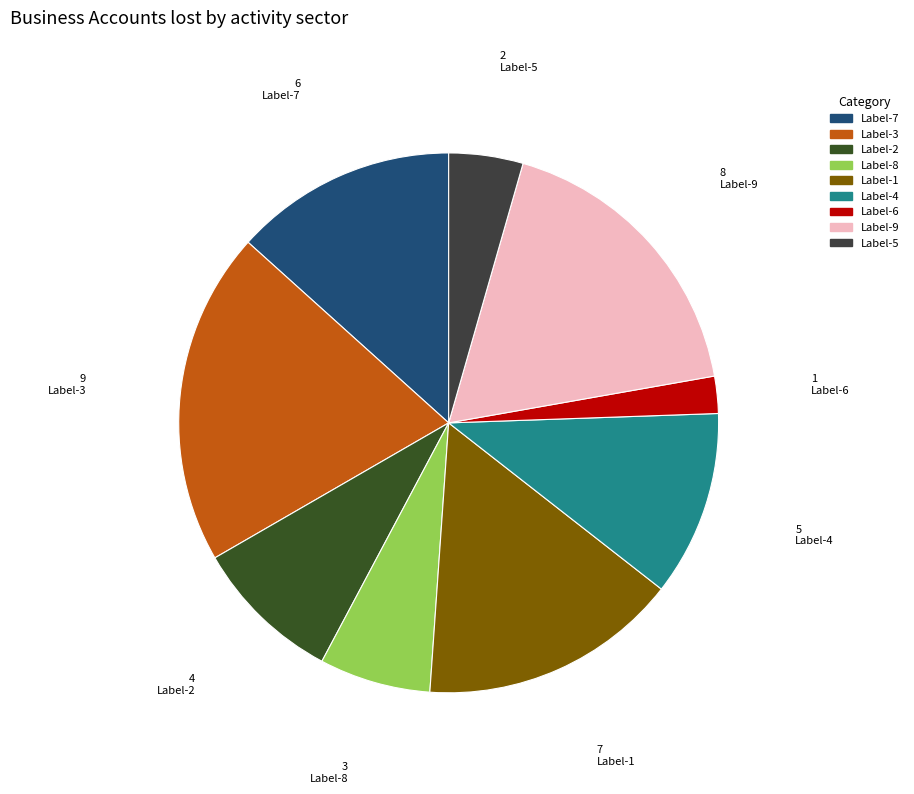

How many slices are in this pie chart?

9